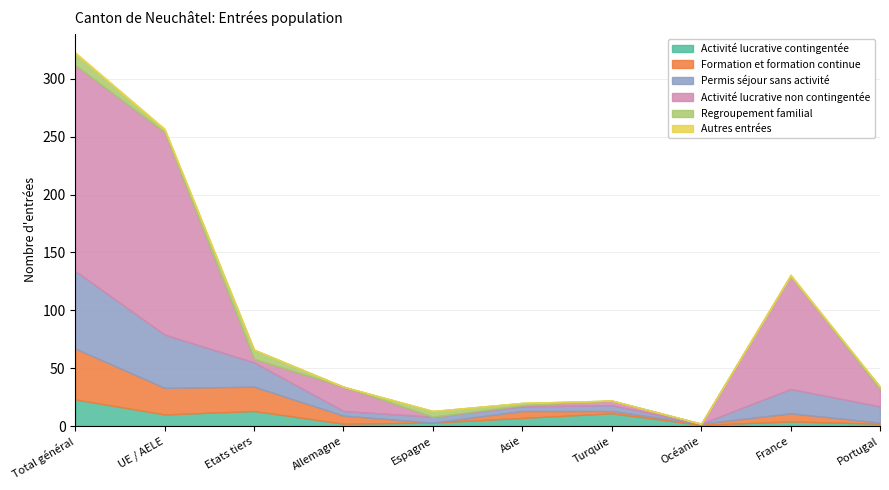

Which series has the widest spread of values?

Activité lucrative non contingentée